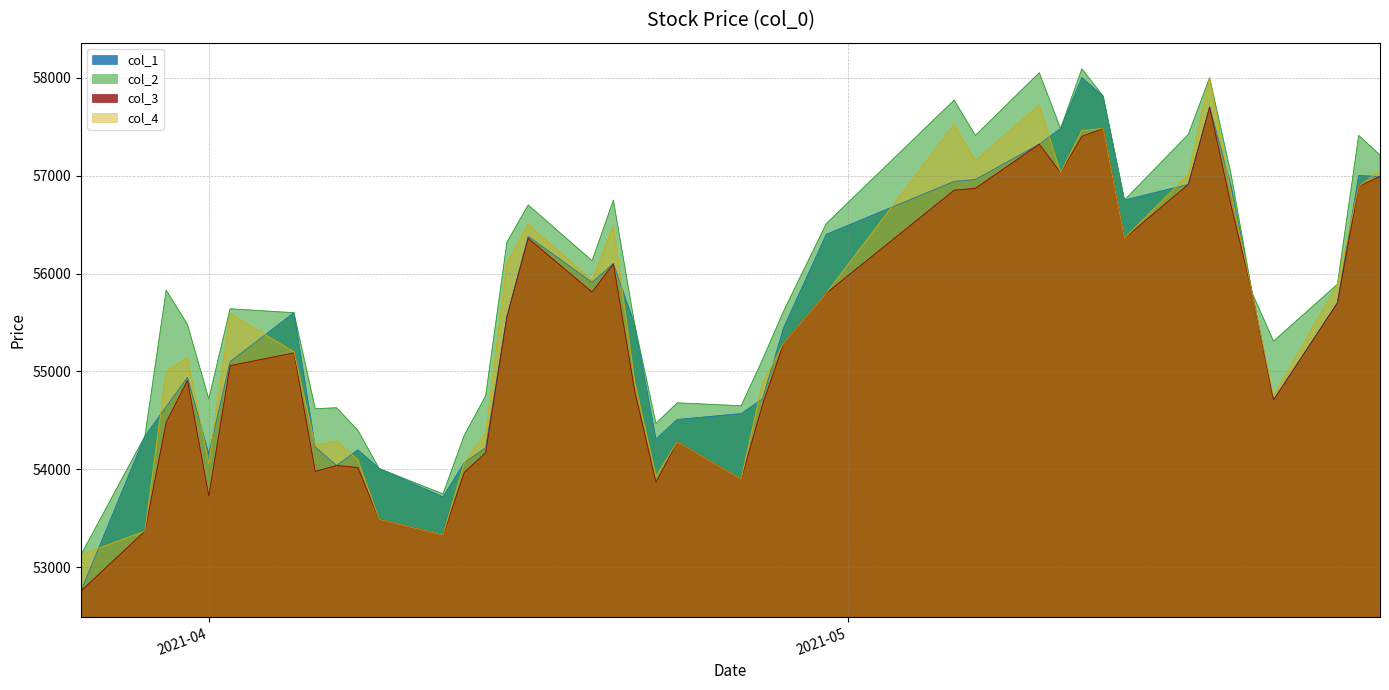

Which series has the largest total across all categories?

col_2